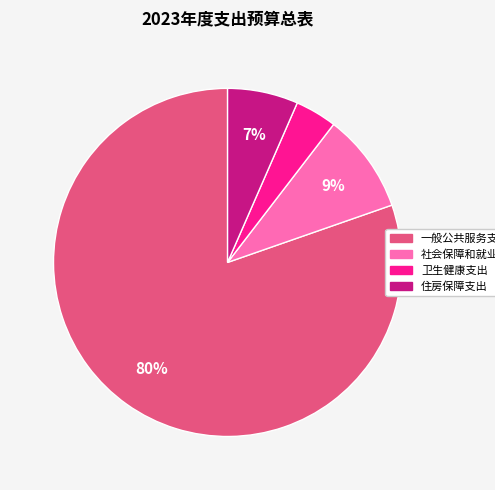

Count the number of slices in the pie.

4